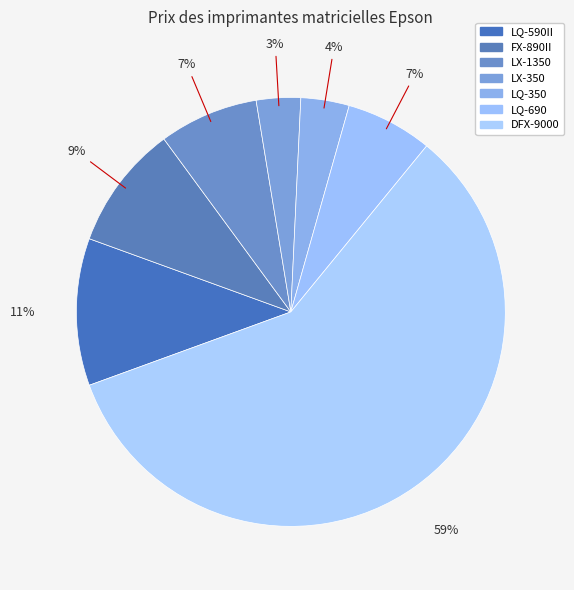

Does LX-350 represent more than half of the total?

No